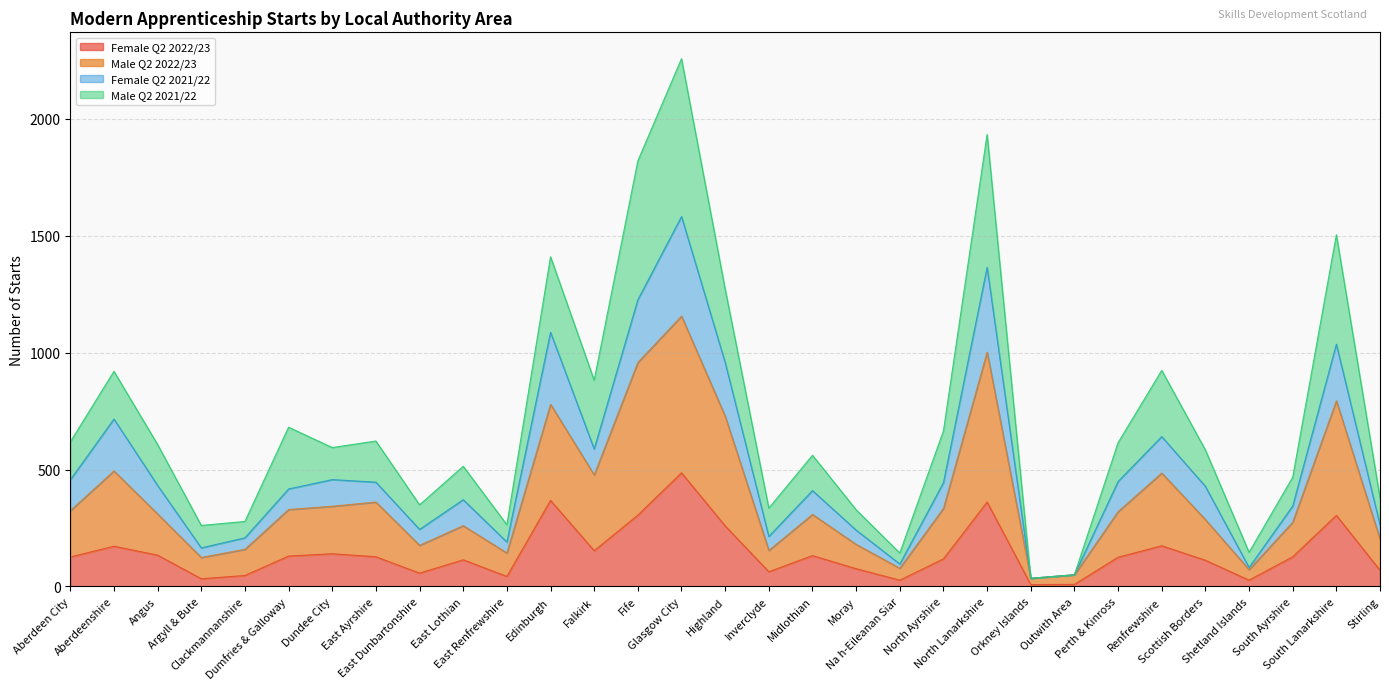

What is the label of the 1st point from the right?

Stirling